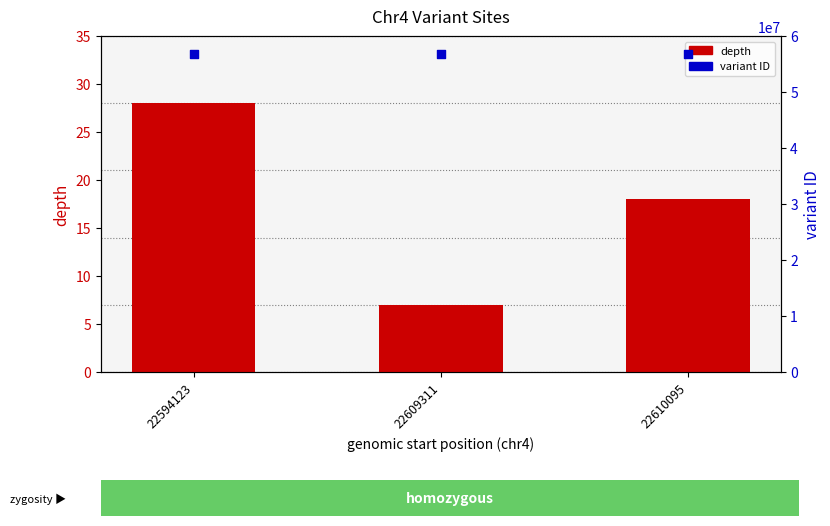

What are all the series names shown in the legend?

depth, variant ID